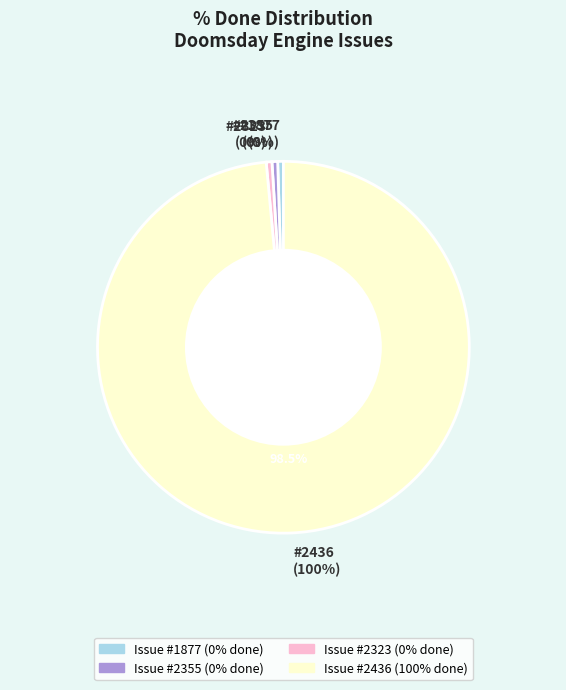

To the nearest percent, what is the combined percentage of 2436 and 1877?

100%